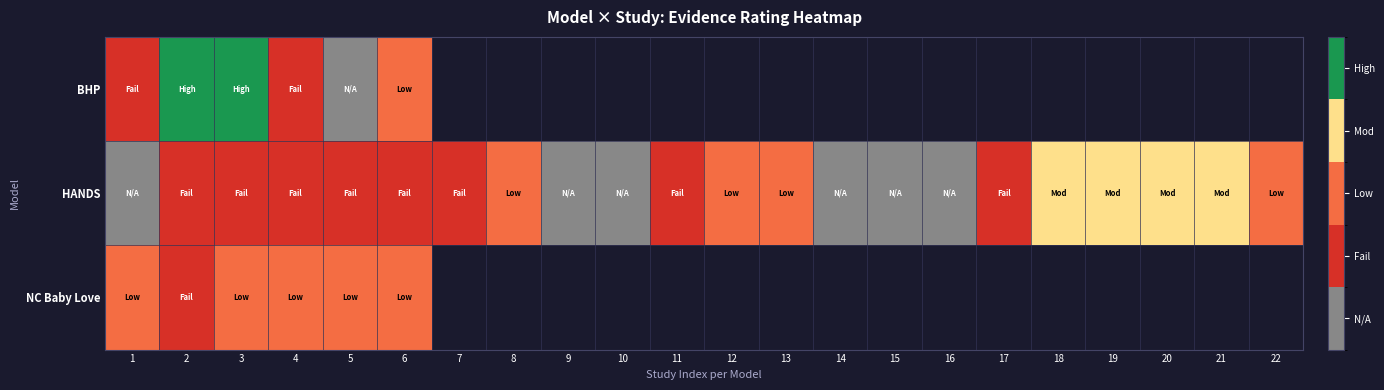

Is the value of HANDS at 15 greater than the value of NC Baby Love at 6?

No